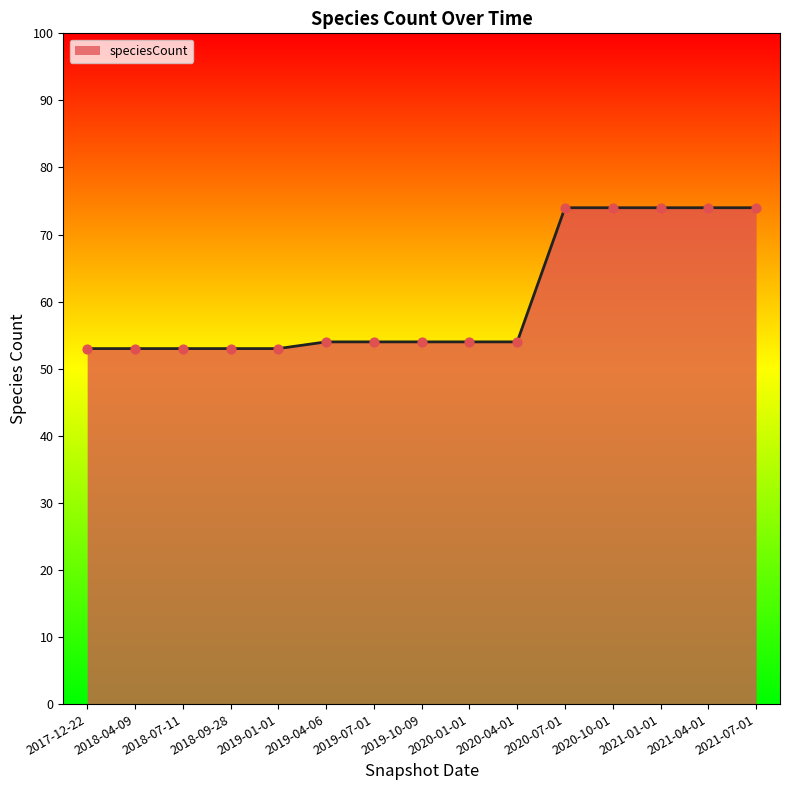

What is the change in value from 2017-12-22 to 2020-01-01?

+1